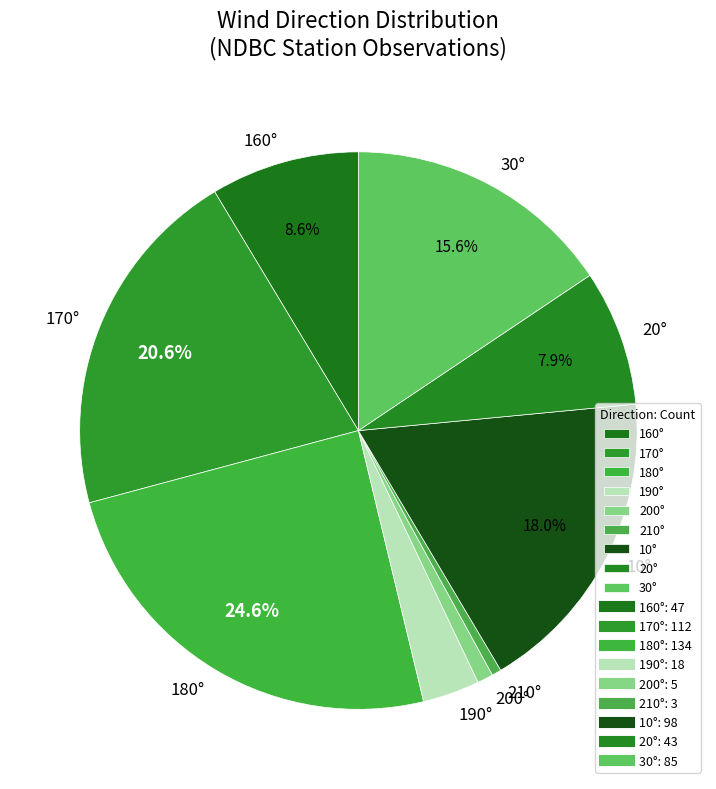

To the nearest percent, what is the difference between the largest and smallest slice percentages?

24%